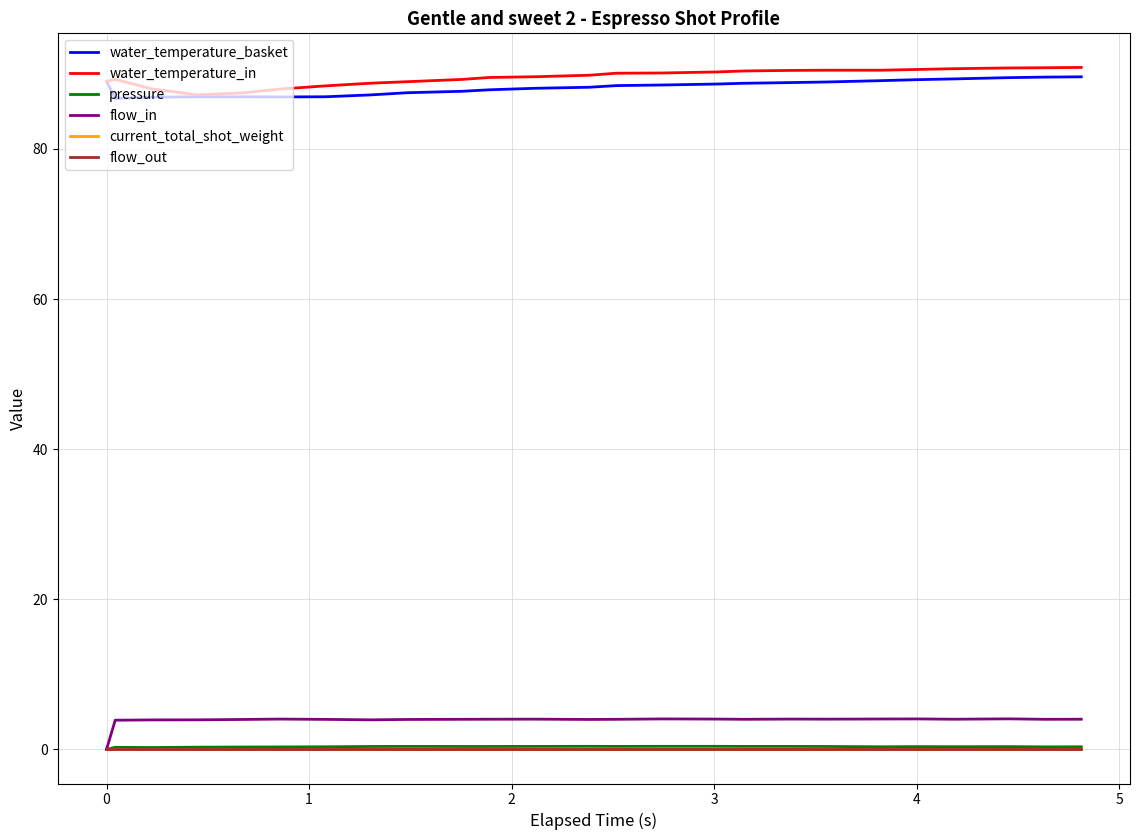

Is this an area chart (filled region under the line)?

No